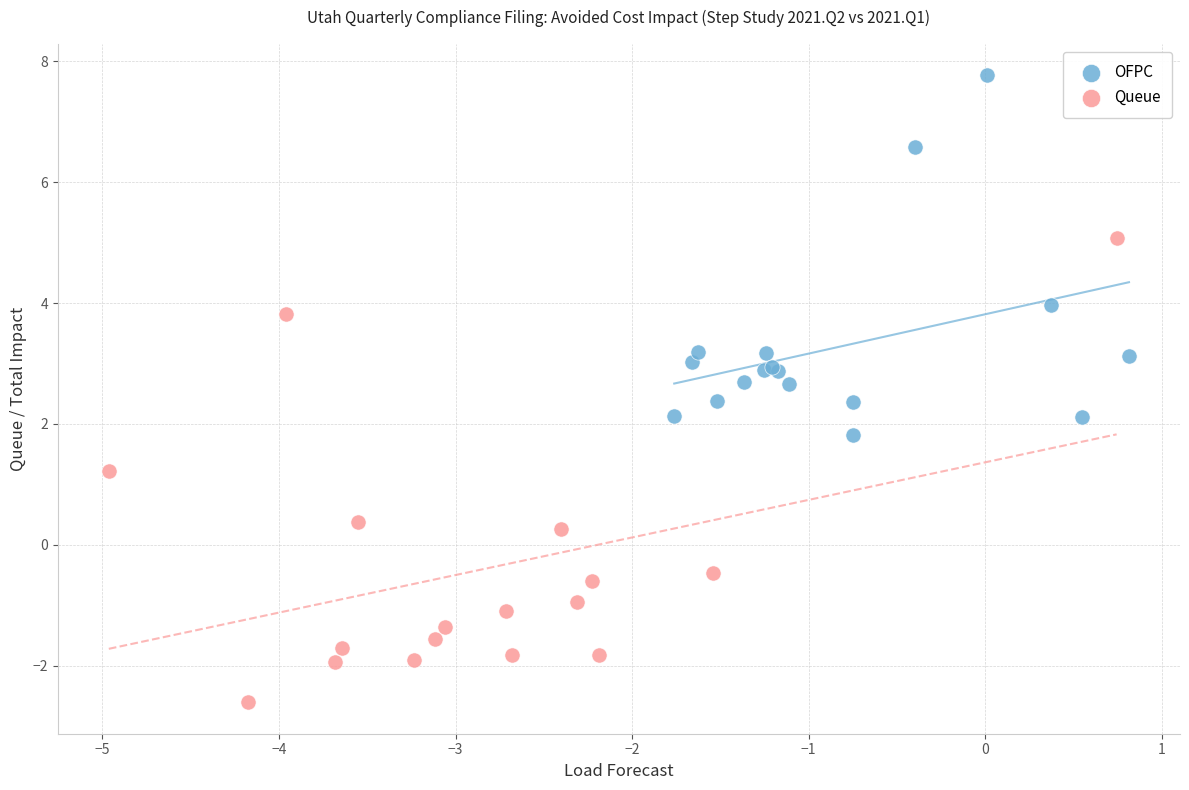

Which series has the widest spread of Y values?

Queue